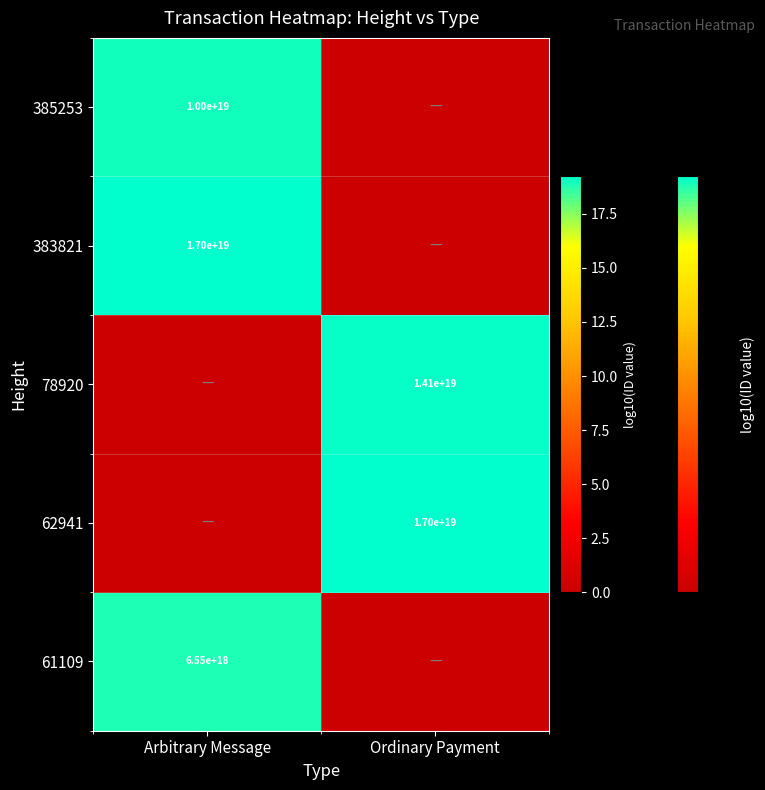

At which category is the sum across all series the highest?

Arbitrary Message